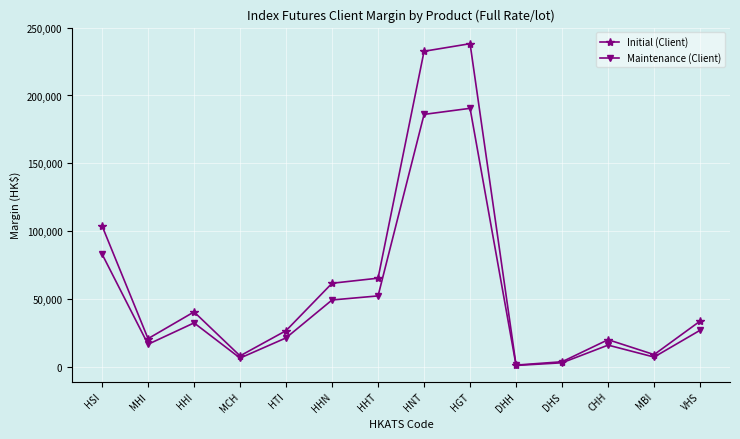

At which category is the sum across all series the highest?

HGT